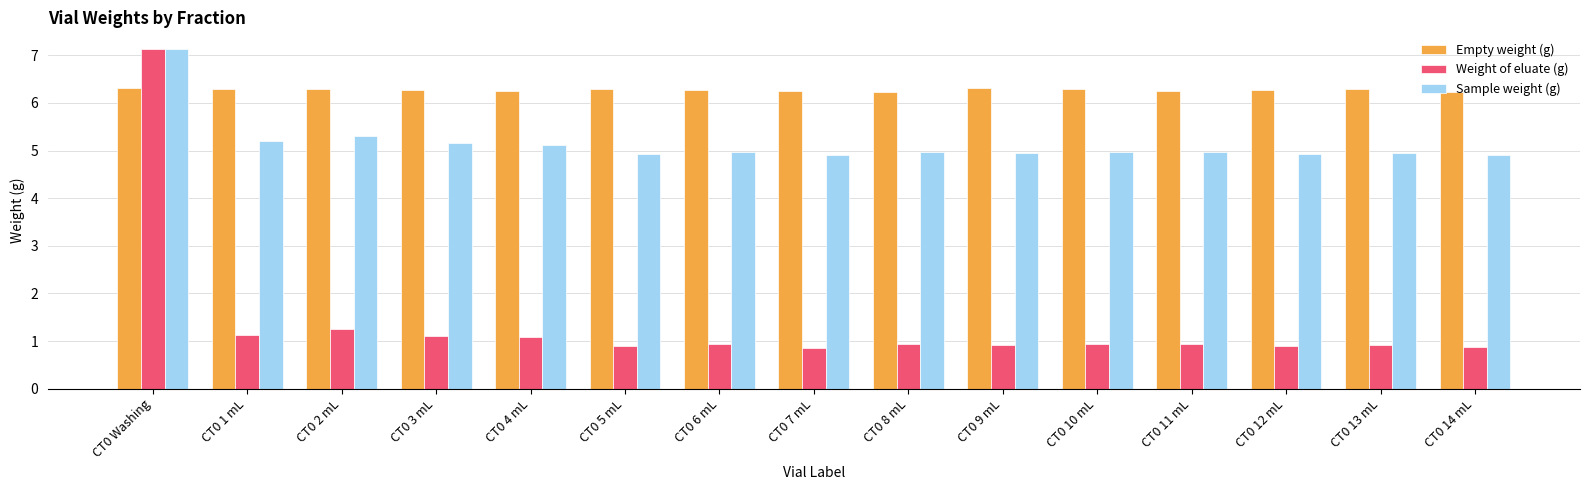

What is the difference between the maximum and second lowest values in the Empty weight (g) series?

0.1